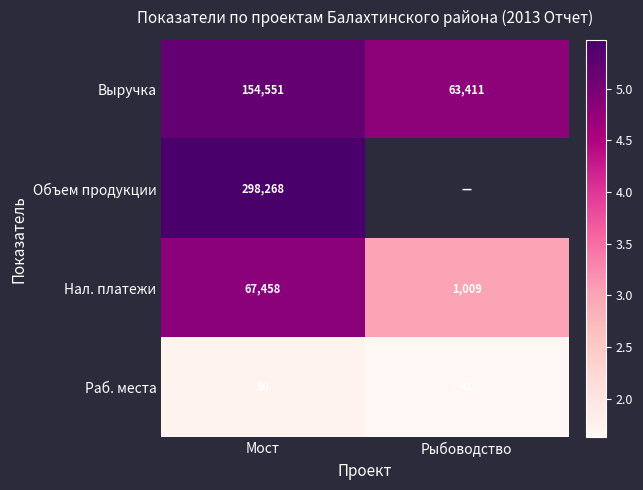

Is the value of Нал. платежи at Мост greater than the value of Раб. места at Рыбоводство?

Yes